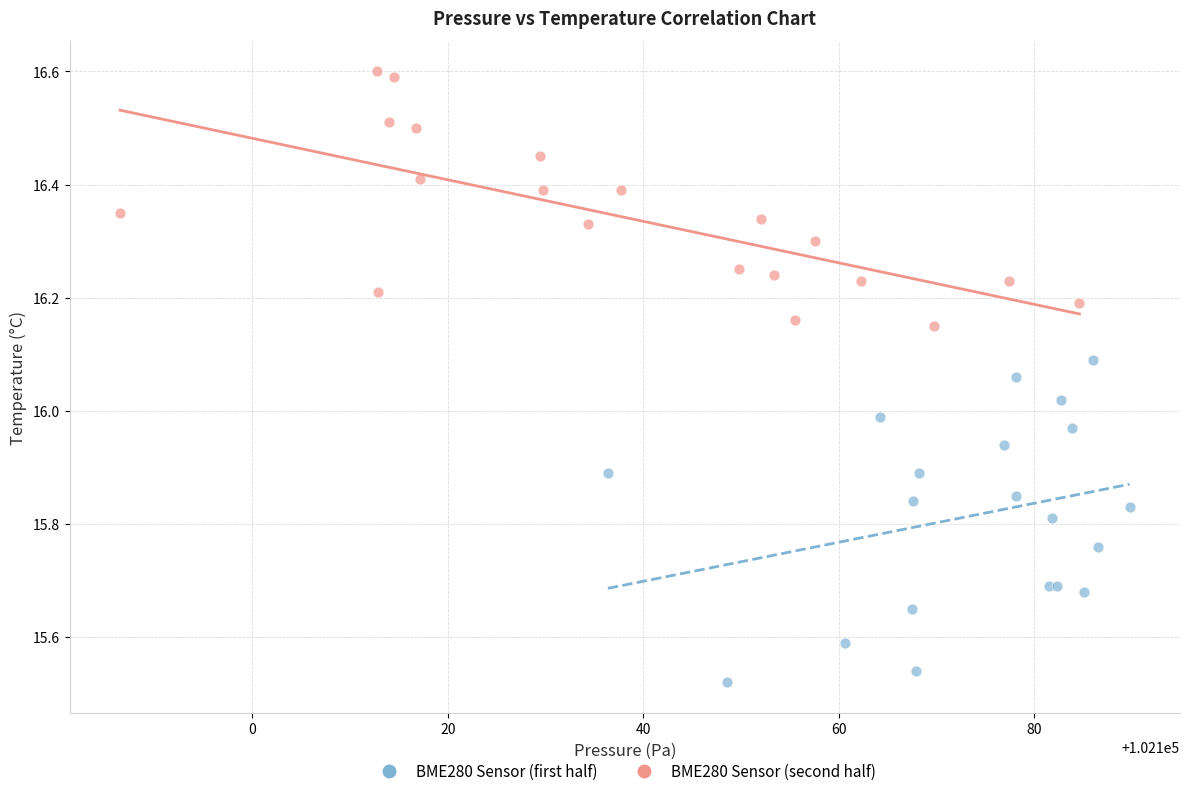

Which series reaches the maximum Y coordinate?

BME280 Sensor (second half)